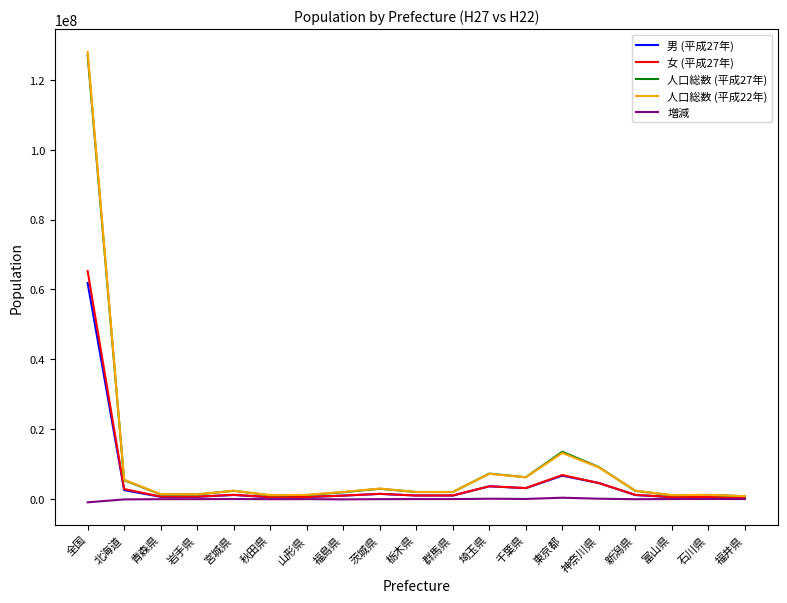

At which category does the chart reach its peak across all series?

全国